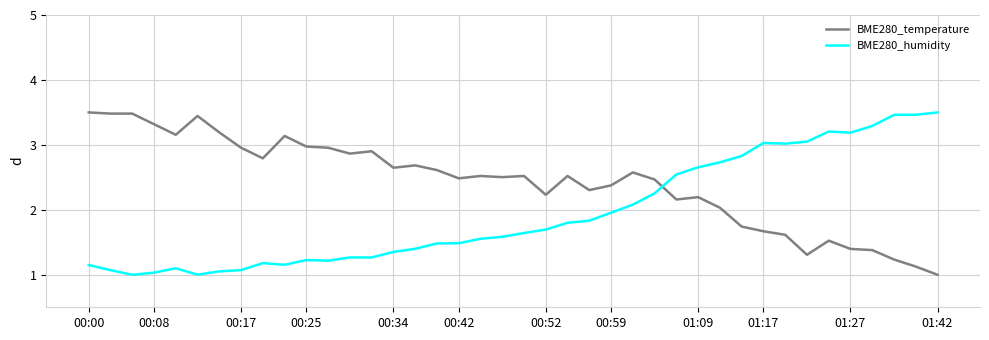

What is the minimum value shown in the chart?

1.0